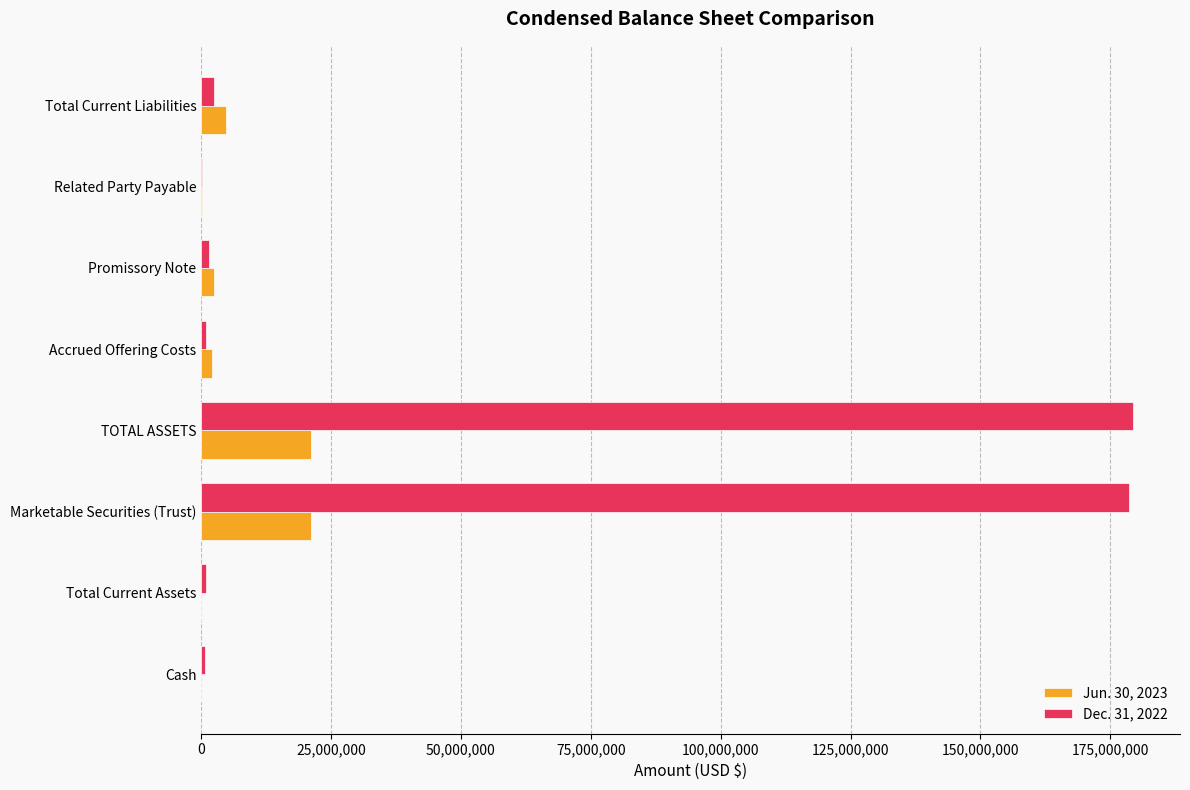

Is it true that Jun. 30, 2023 equals 4709529 at Total Current Liabilities?

True